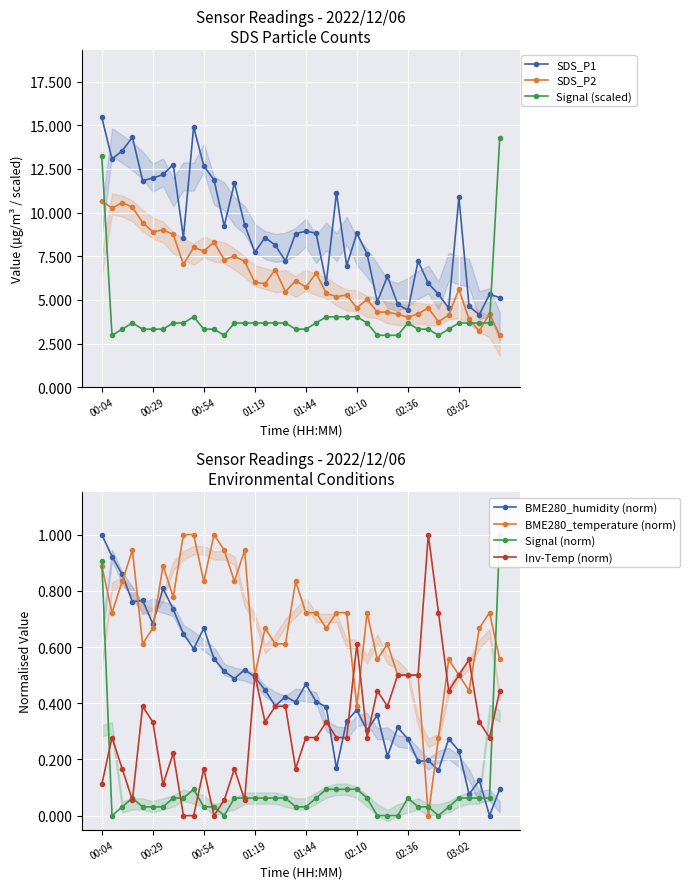

What is the label of the 27th point from the left?

02:15